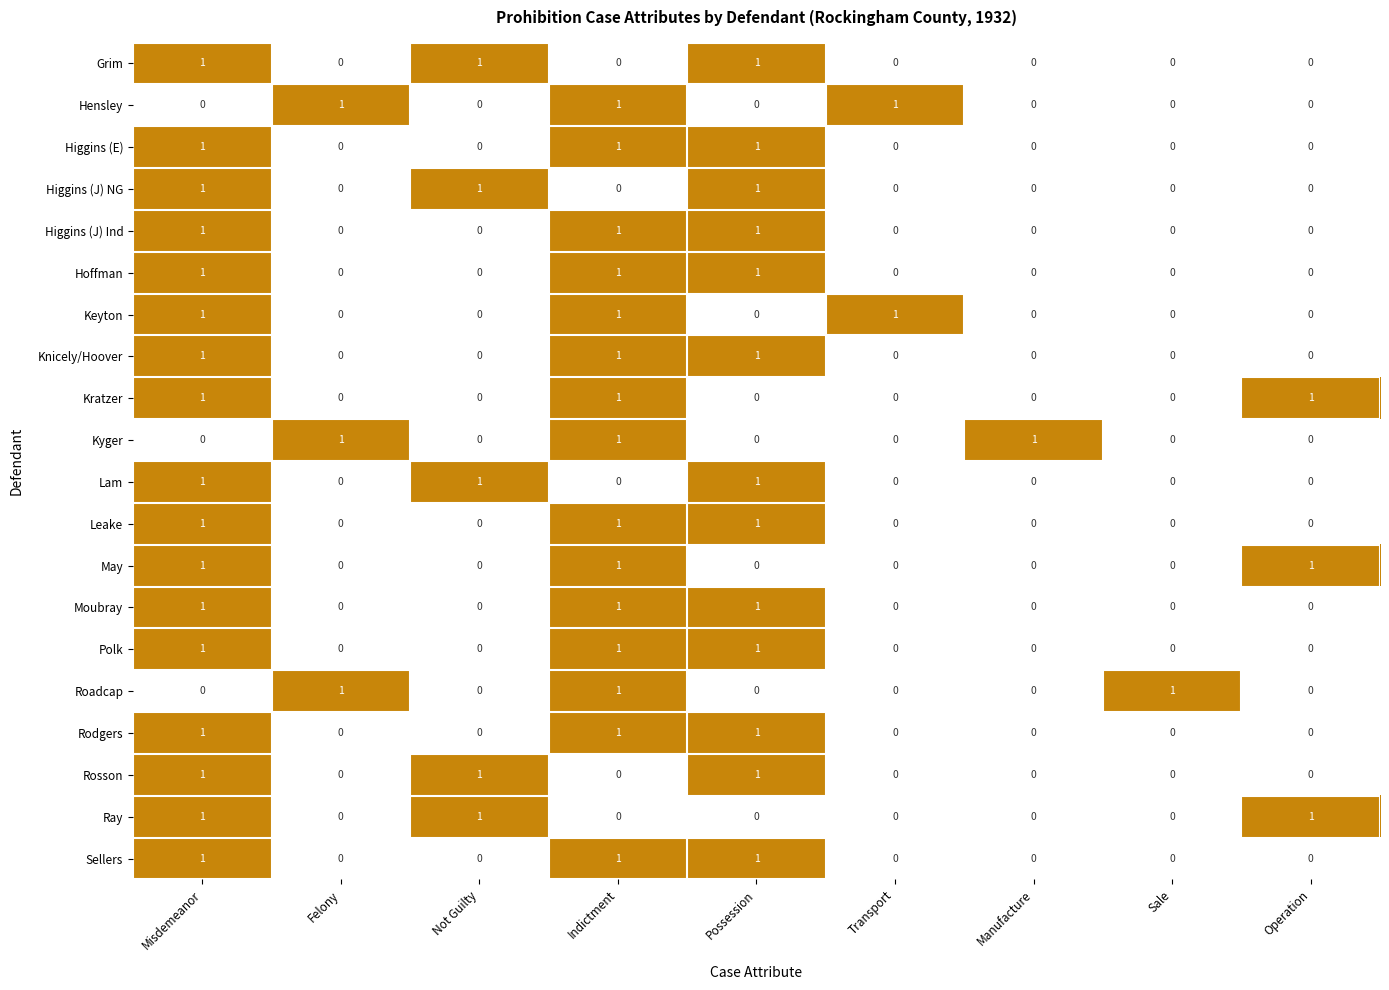

Count the Rosson values in the range 0 to 1.

9